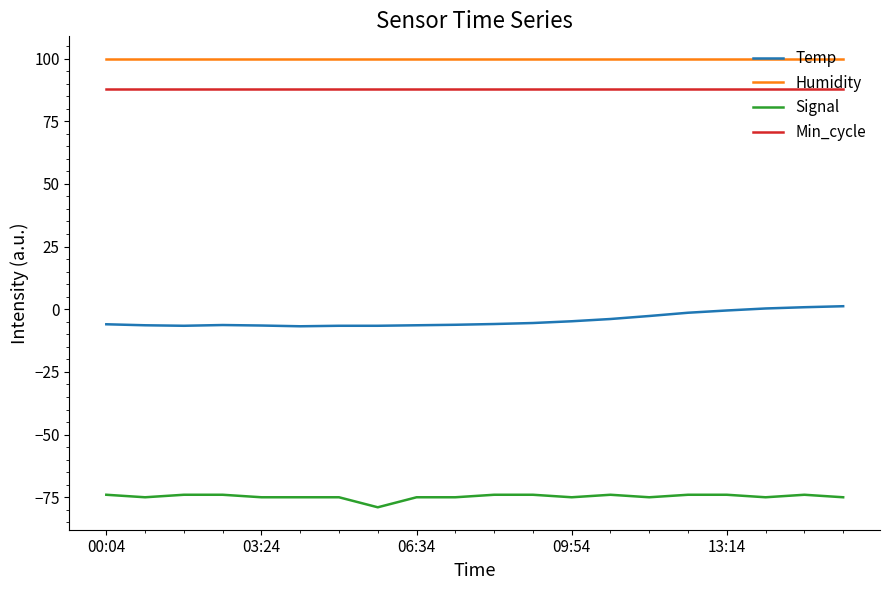

Which series has the largest total across all categories?

Humidity